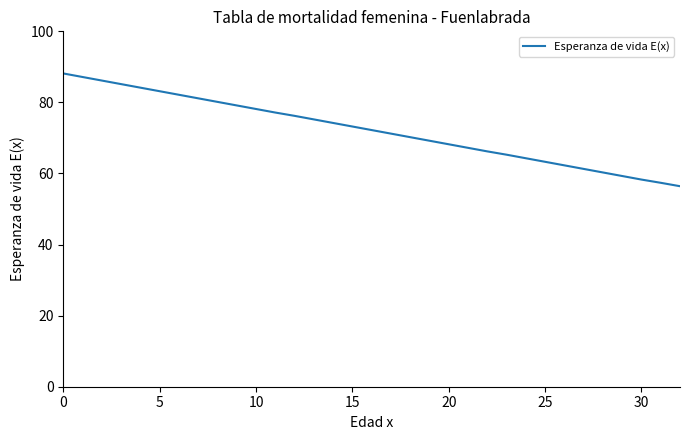

What is the average value?

72.2